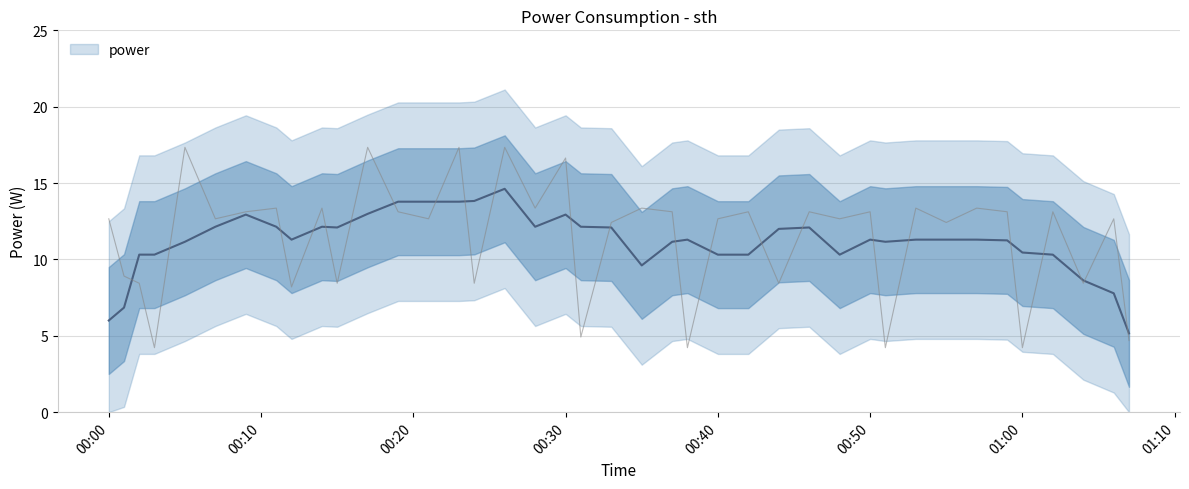

What is the label of the 3rd point from the right?

2023-10-03T01:04:00